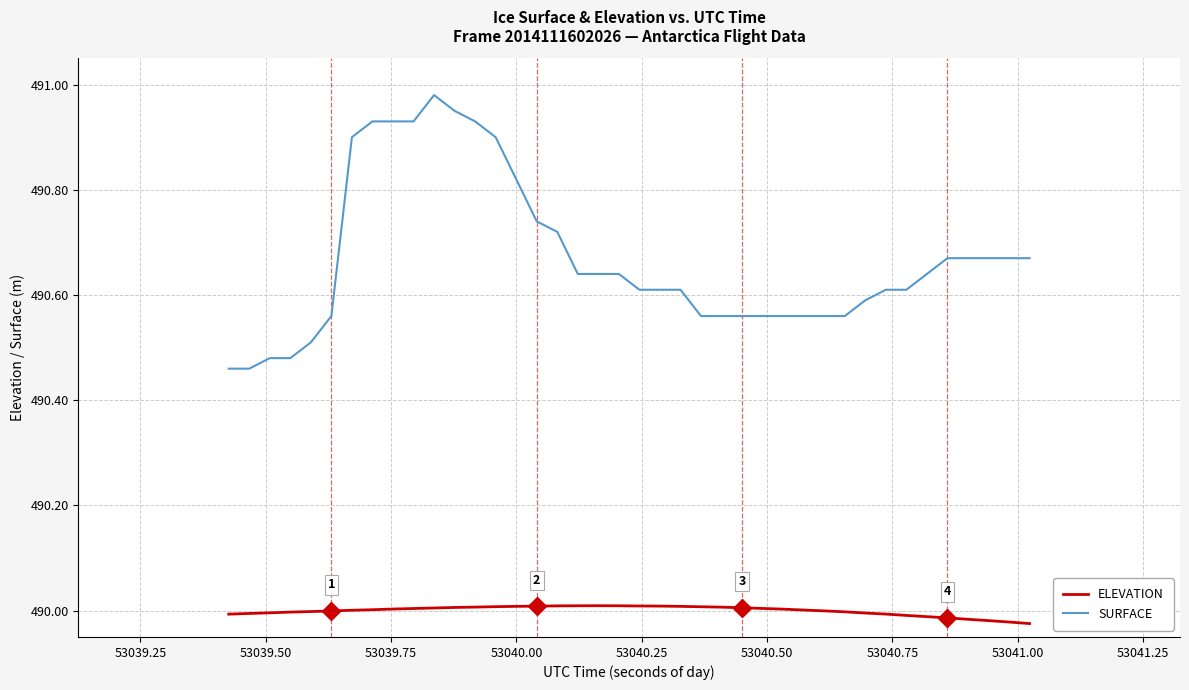

True or false: ELEVATION and SURFACE intersect in this chart.

False